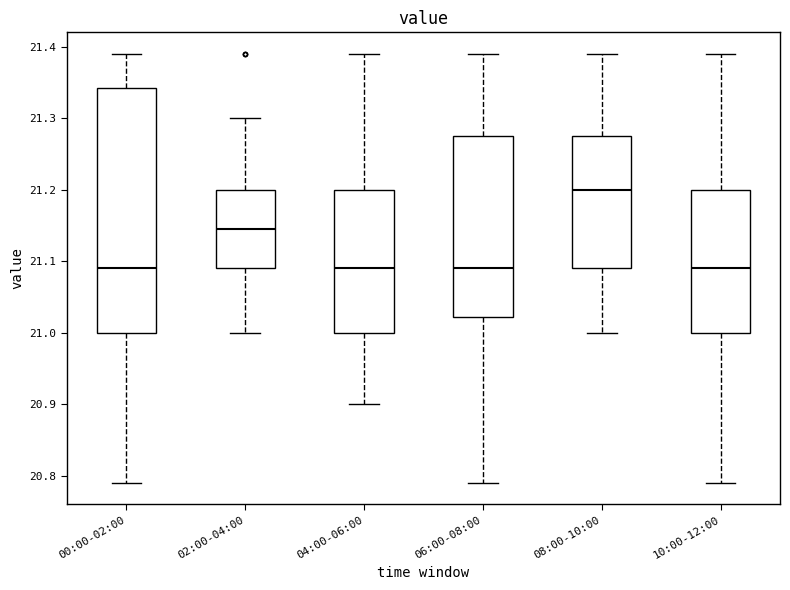

Where is the lower edge of the box for 10:00-12:00 on the y-axis? The values are not printed on the chart, so give them approximately, as read against the axis.

21.00